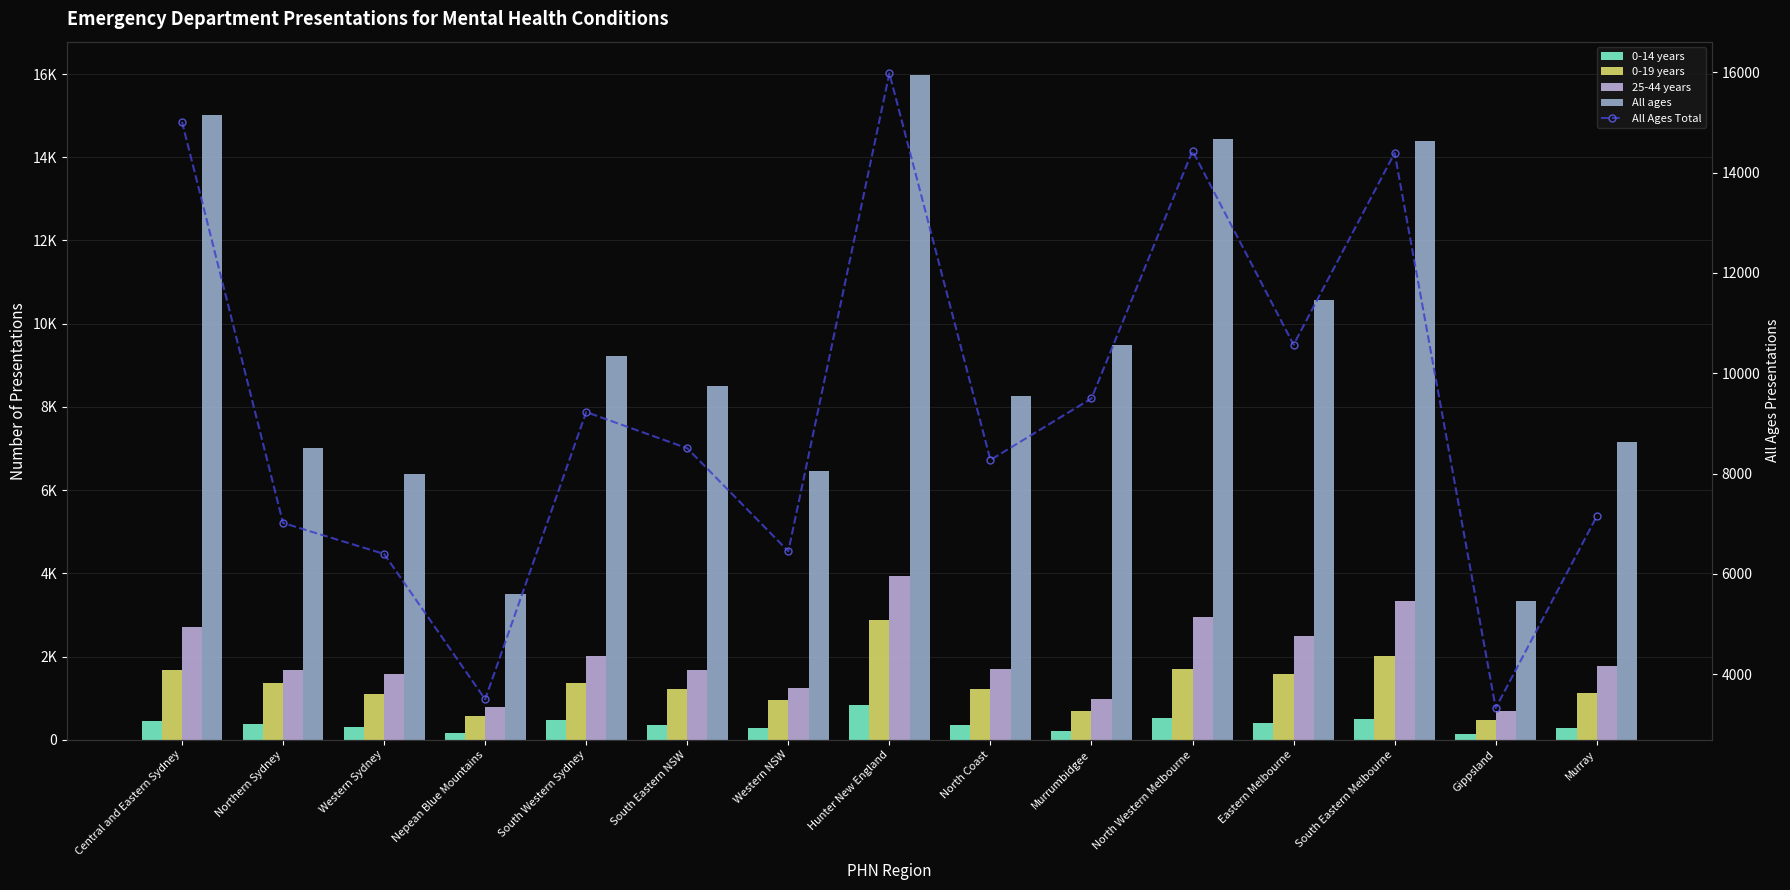

How many categories are shown in the chart?

15